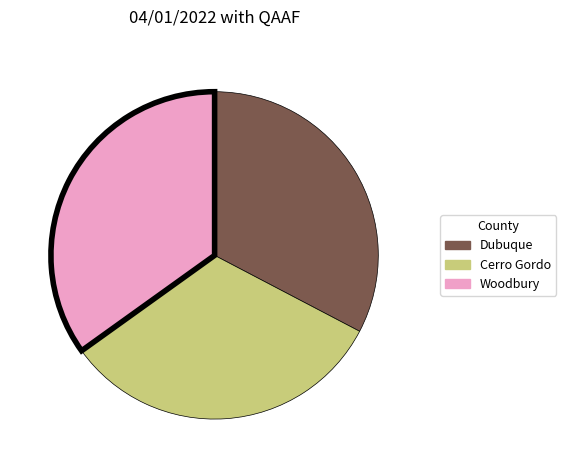

What is the ratio of the value at Cerro Gordo to the value at Dubuque?

1.0